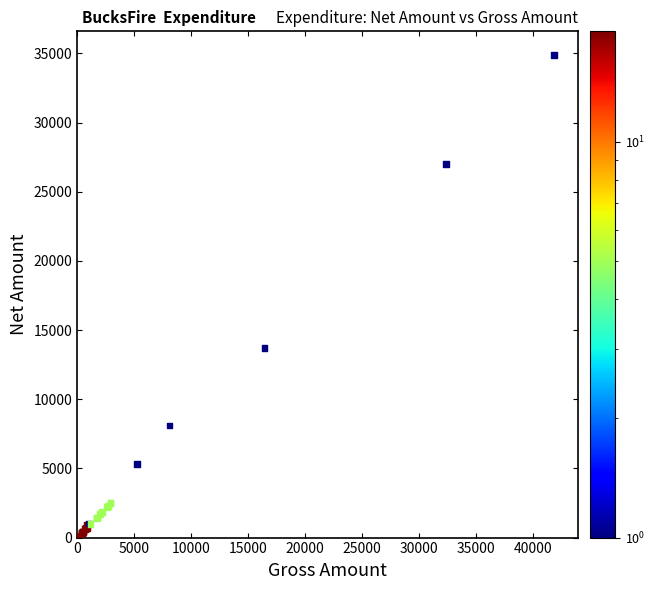

What Y value in the scatter plot is closest to 17435?

13700.0